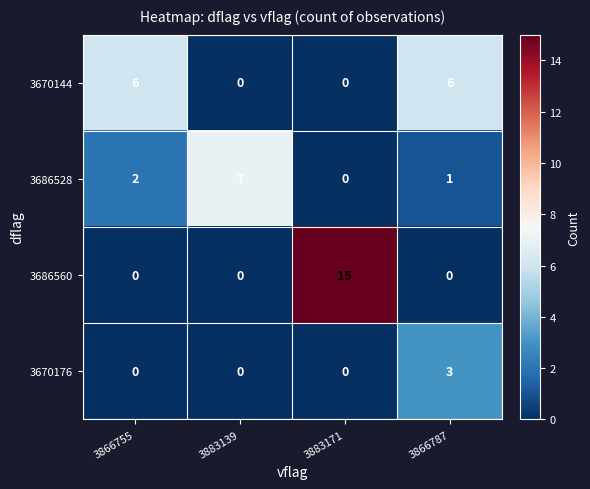

Count the 3686560 values in the range 0 to 15.

4